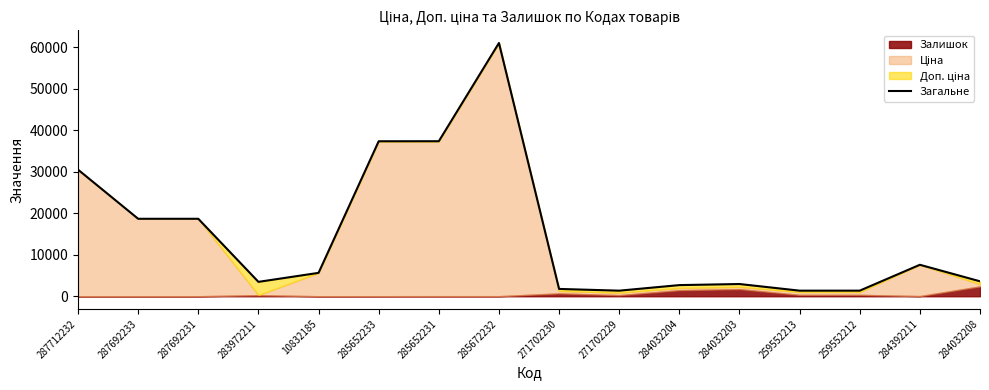

The value at 10832185 is 7534.9. True or false?

False